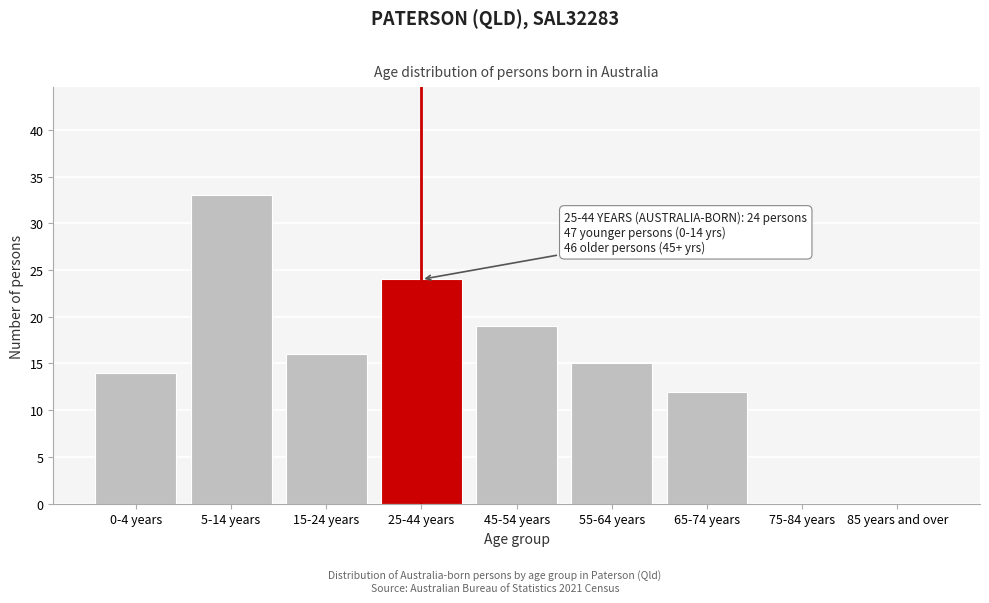

Reading left to right, extract all data points from this chart.

0-4 years=14	5-14 years=33	15-24 years=16	25-44 years=24	45-54 years=19	55-64 years=15	65-74 years=12	75-84 years=0	85 years and over=0